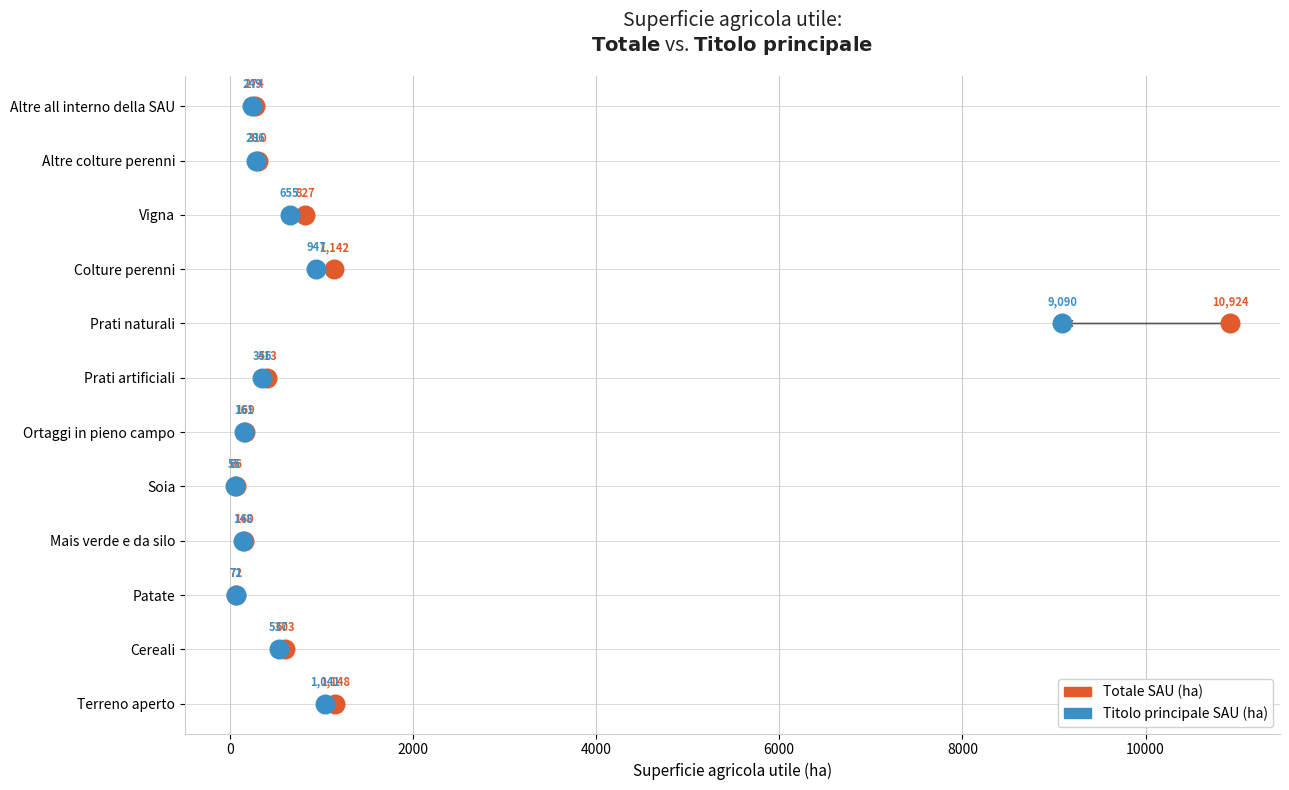

What are all the series names shown in the legend?

Totale SAU (ha), Titolo principale SAU (ha)